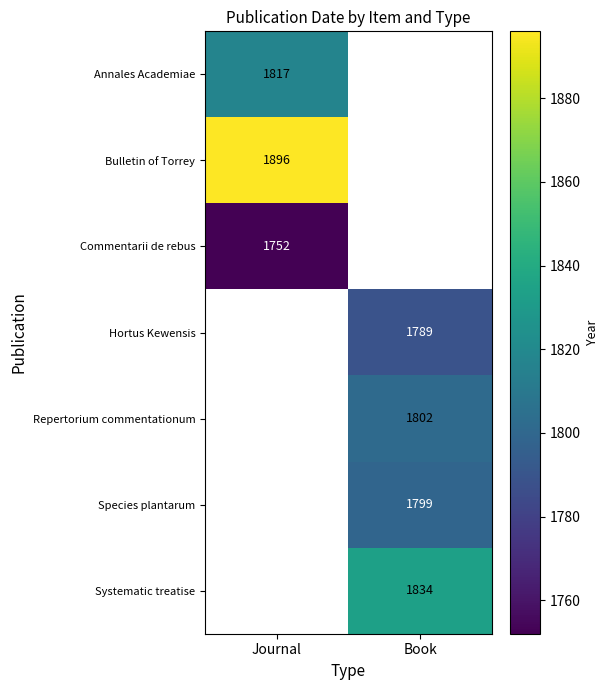

At how many categories does at least one series exceed 1754?

2